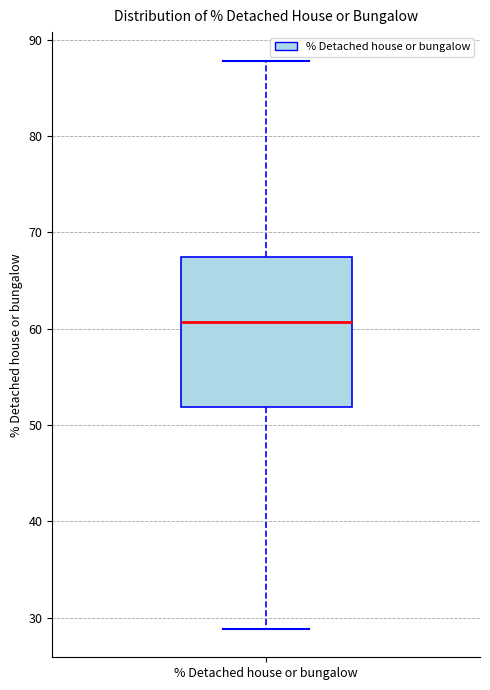

Read this box plot against the y-axis: the position of the median line, the range covered by the box, and the ends of both whiskers. The values are not printed on the chart, so give them approximately, as read against the axis.

median 61, box 52 to 67, whiskers 29 to 88